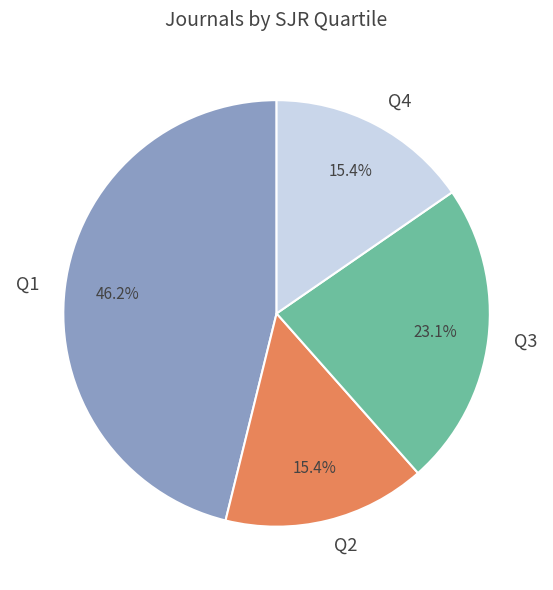

Between Q4 and Q1, which is larger?

Q1